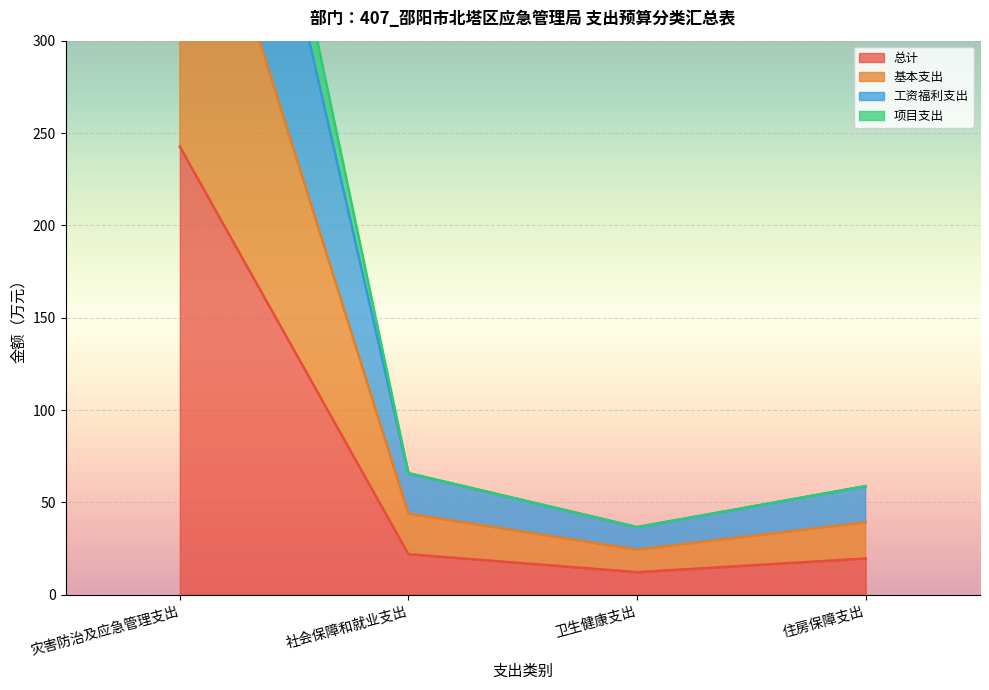

Is it true that 总计 equals 83.8 at 灾害防治及应急管理支出?

False